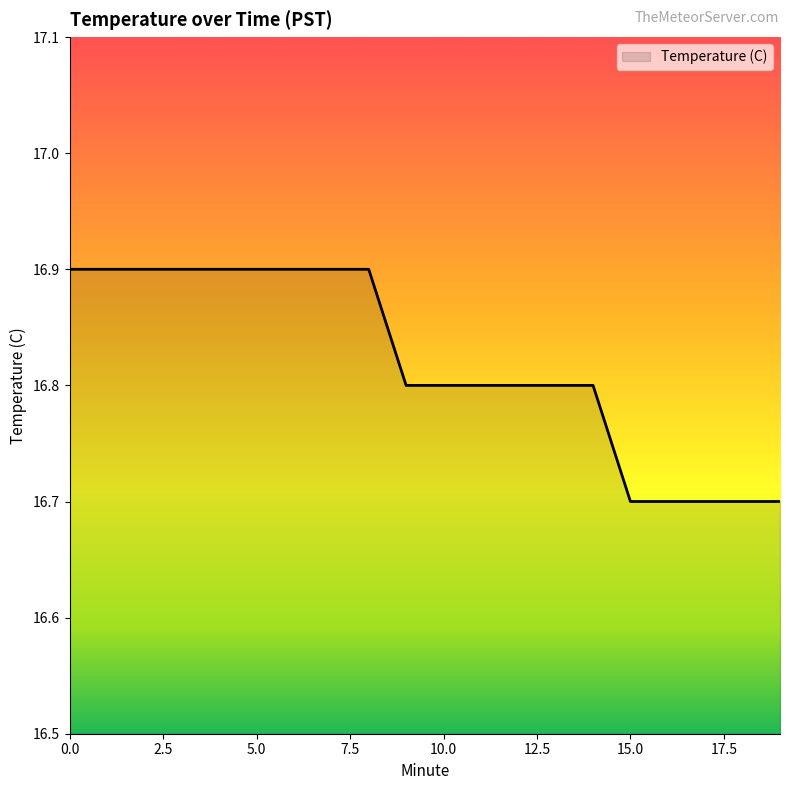

What is the maximum value shown in the chart?

16.9